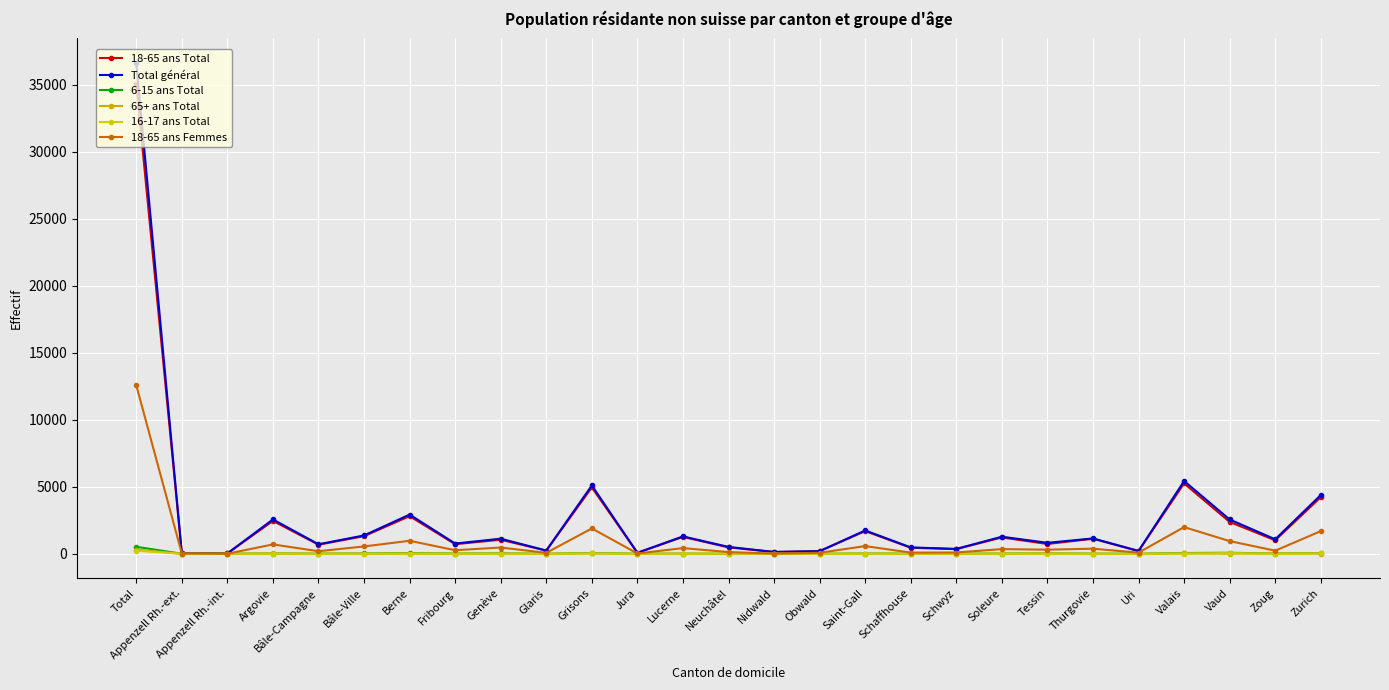

What is the difference between the highest and lowest values at Uri?

214